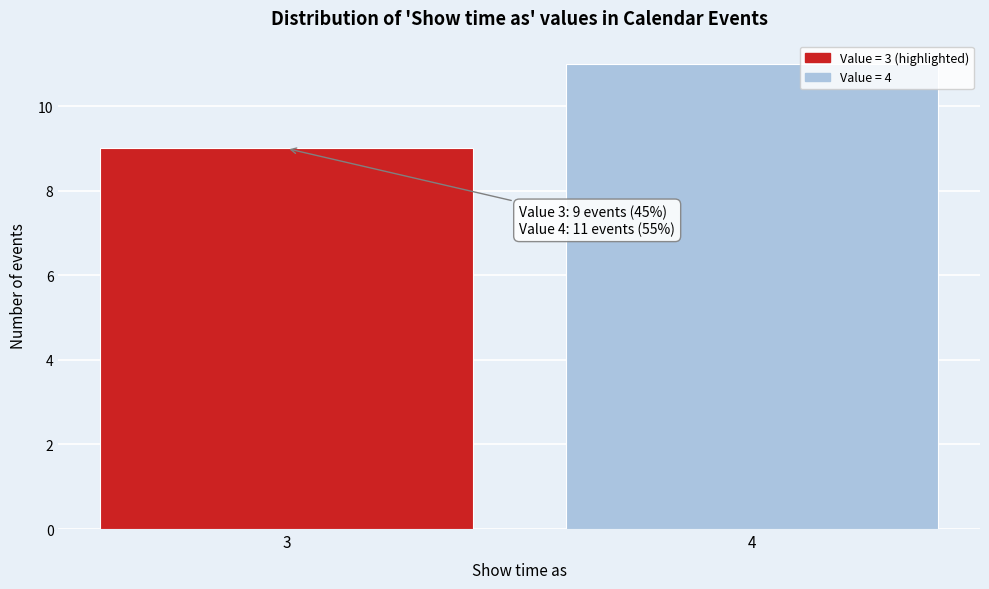

Reading left to right, extract all data points from this chart.

9	11